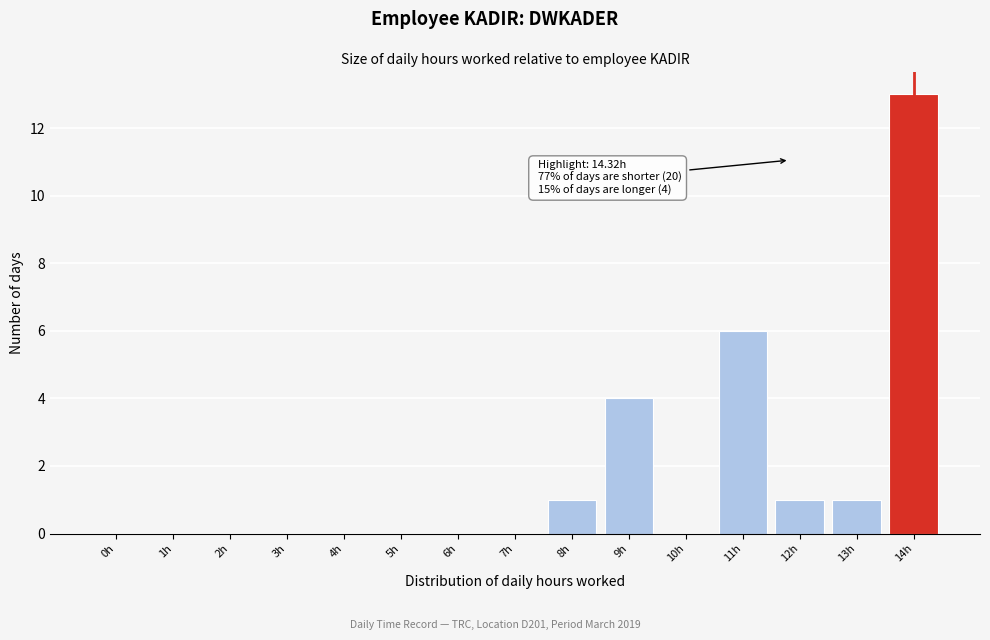

Reading left to right, list all the values displayed in this chart.

0h=0	1h=0	2h=0	3h=0	4h=0	5h=0	6h=0	7h=0	8h=1	9h=4	10h=0	11h=6	12h=1	13h=1	14h=13